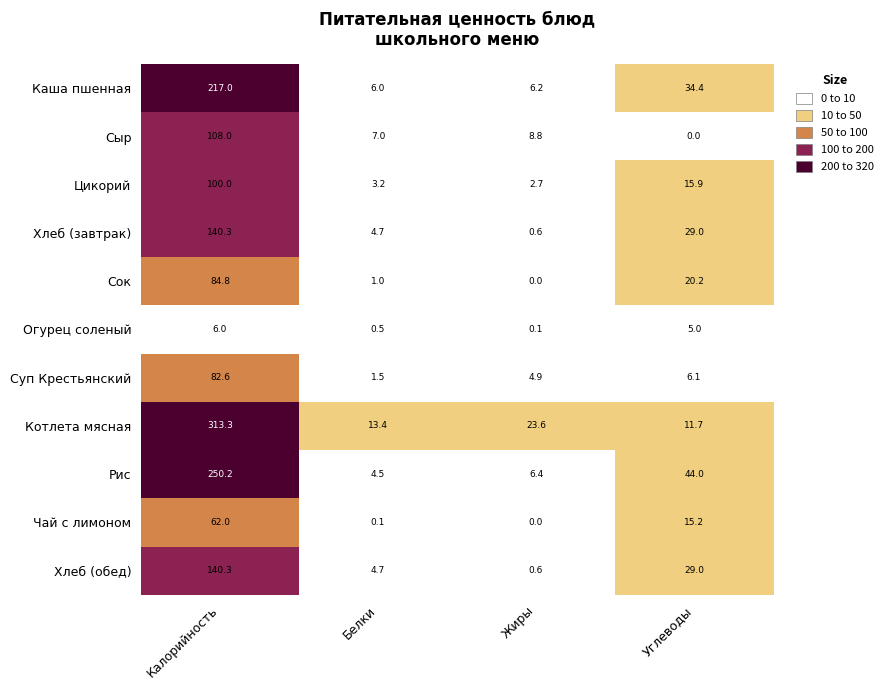

At how many categories does at least one series exceed 108?

1